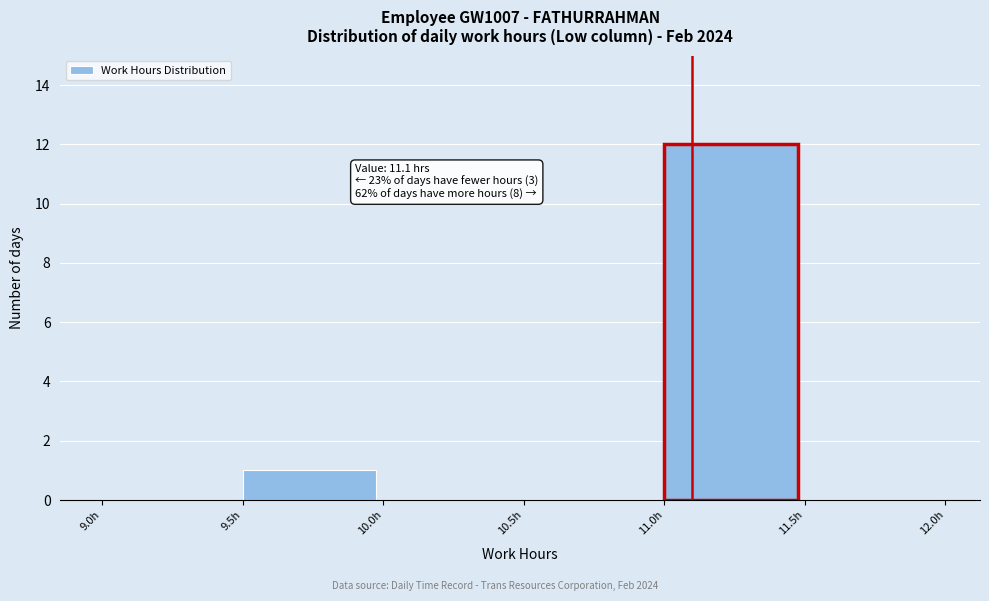

Which range on the x-axis has the tallest bar?

11.0 to 11.5